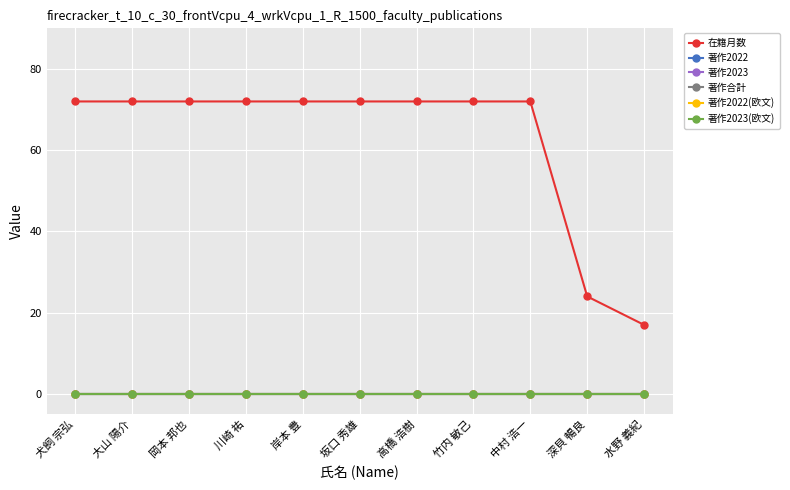

Does the chart have visible grid lines?

Yes